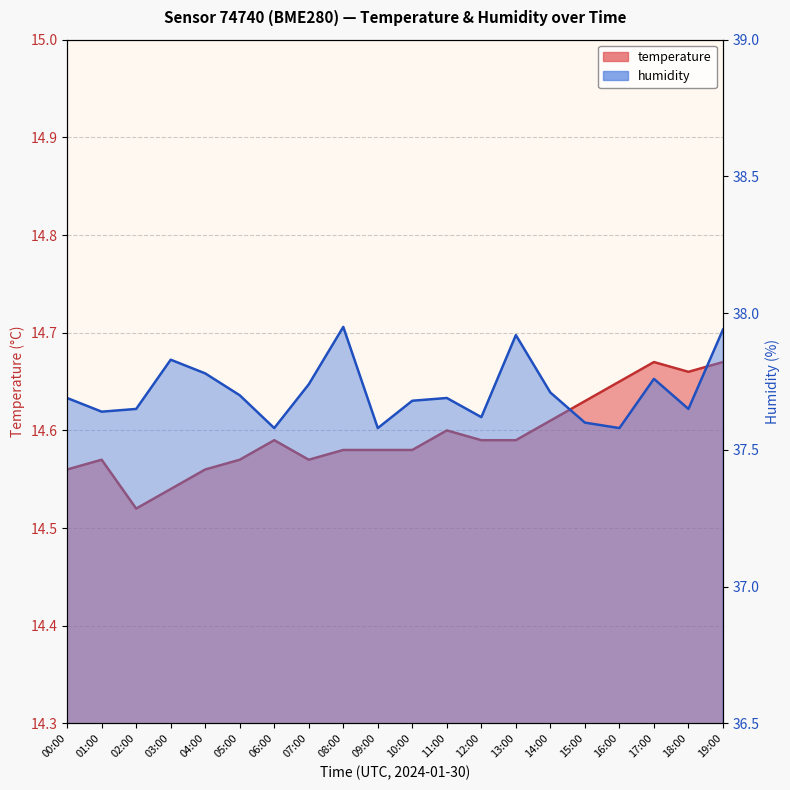

Rank the series by their maximum value, from lowest to highest.

temperature, humidity